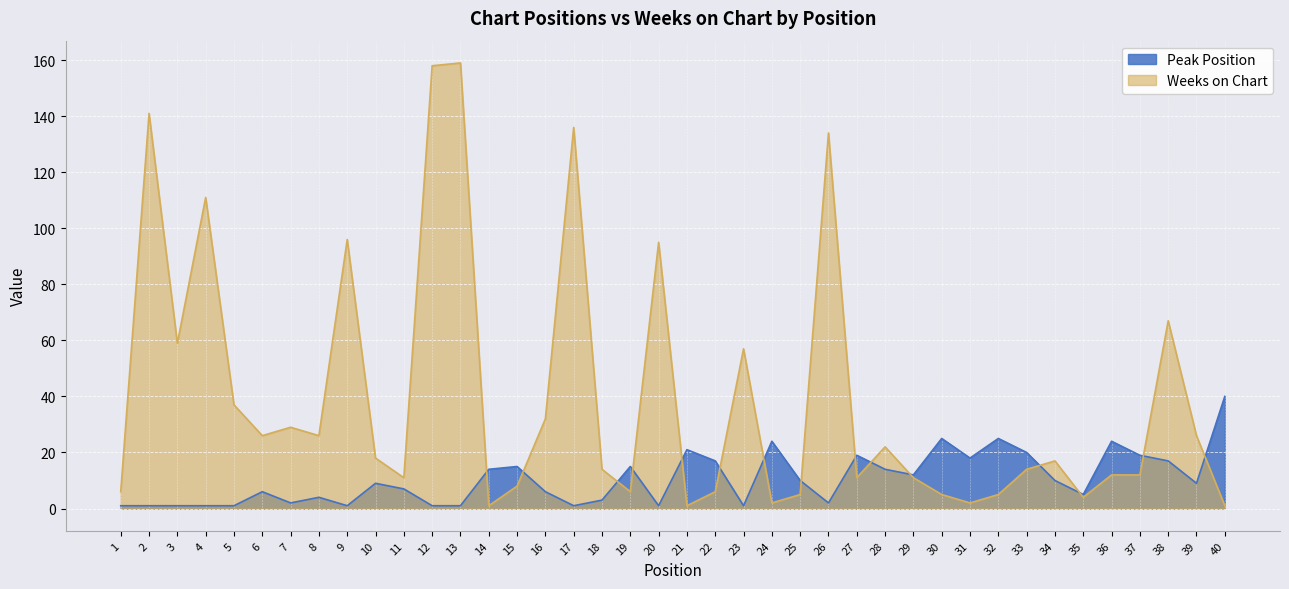

What is the greatest value displayed?

159